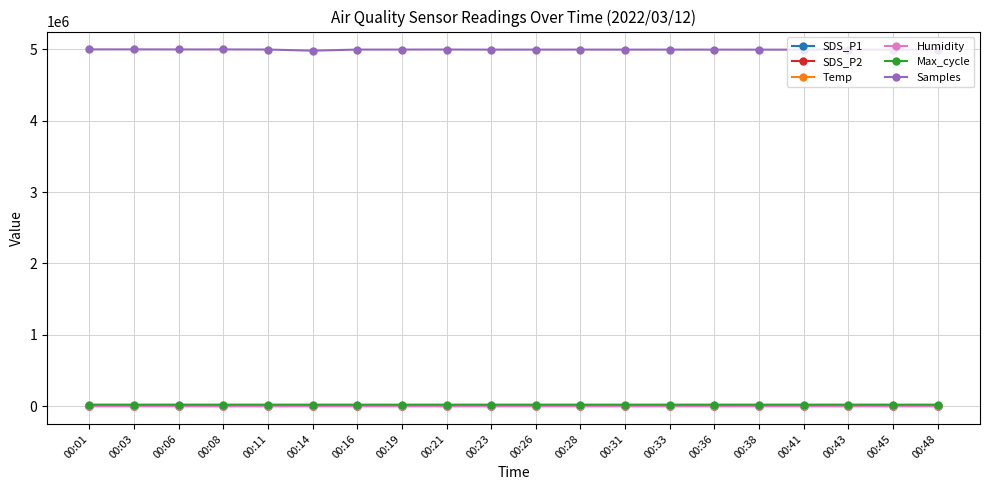

True or false: Temp and Humidity intersect in this chart.

False